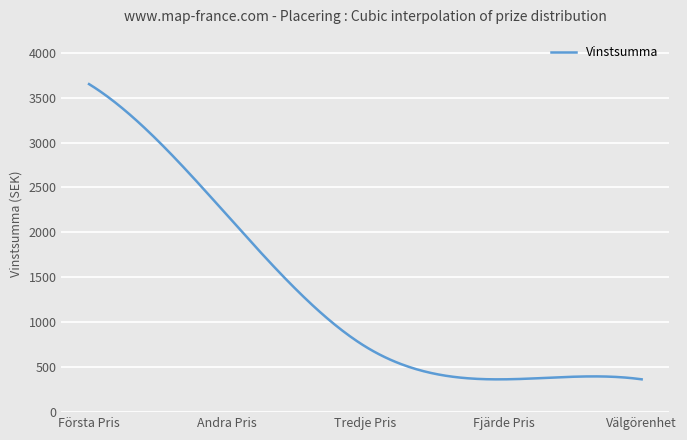

What is the difference between the maximum and minimum values?

3285.3